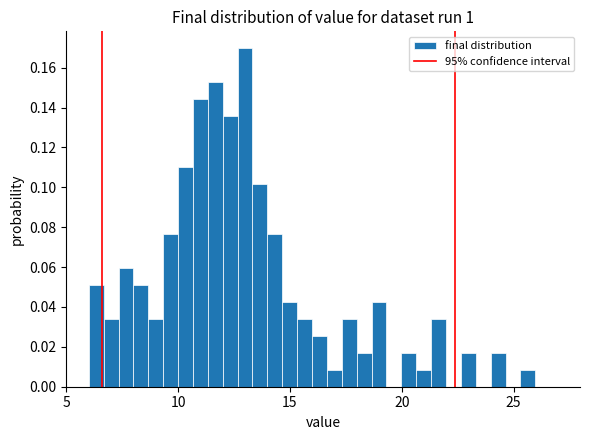

Read against the x-axis, roughly where is the centre of the tallest bar?

13.0